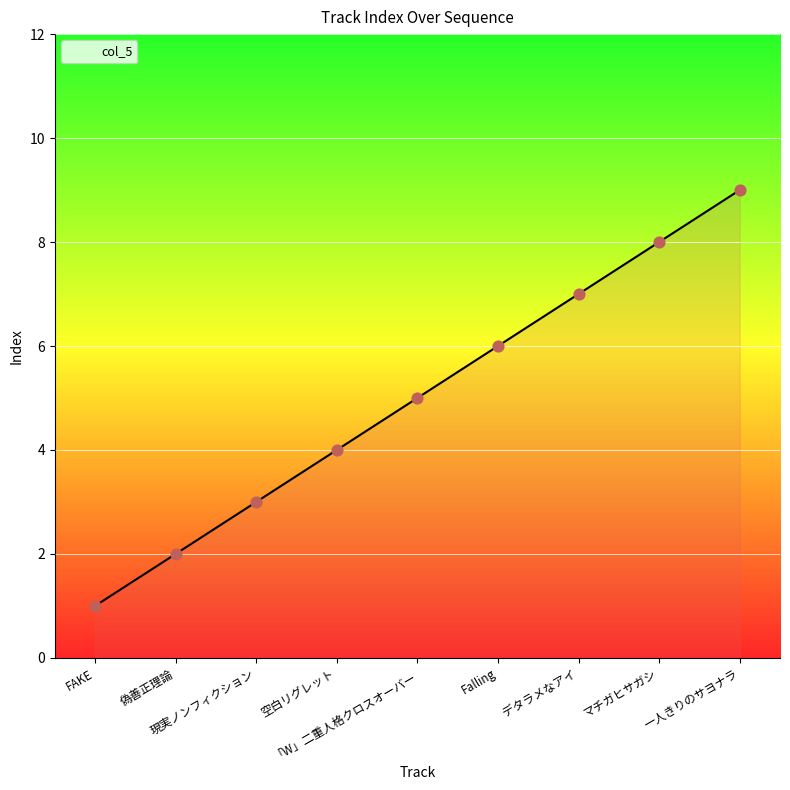

Between 「W」二重人格クロスオーバー and マチガヒサガシ, which is larger?

マチガヒサガシ